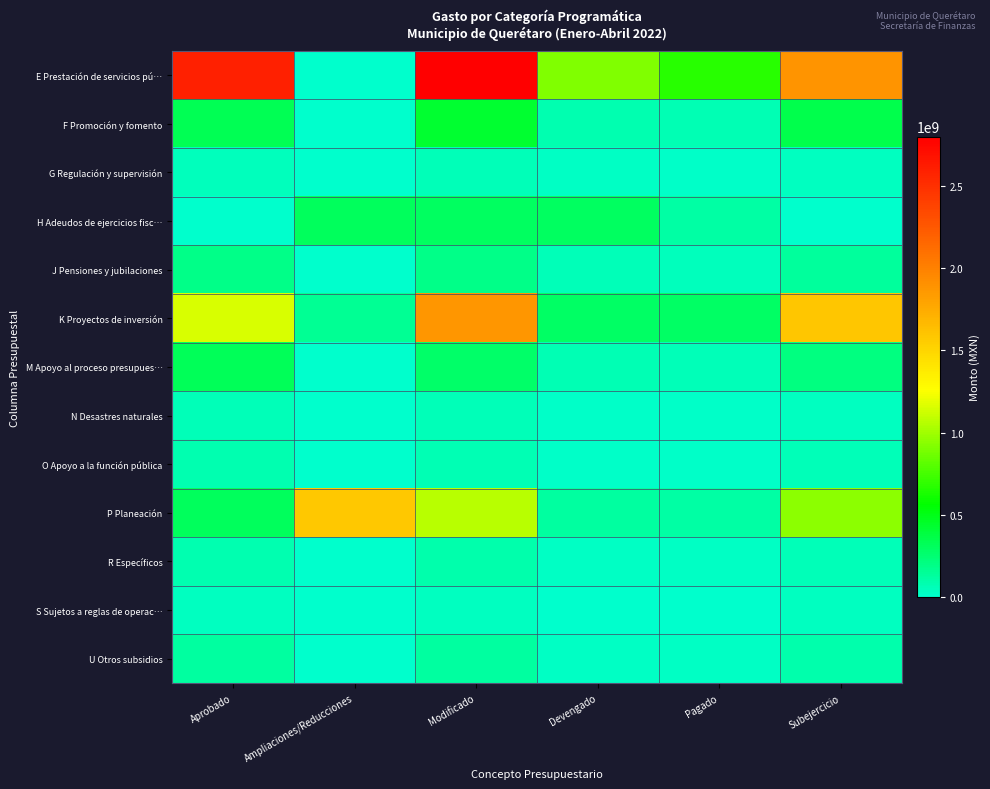

Reading right to left, transcribe all the data shown in this chart.

E Prestación de servicios pú…: Subejercicio=1882285657.8	Pagado=675916398.7	Devengado=917062350.7	Modificado=2799348008.6	Ampliaciones/Reducciones=0.0	Aprobado=2602454790.0
F Promoción y fomento: Subejercicio=353139827.6	Pagado=66002140.2	Devengado=83329571.8	Modificado=436469399.4	Ampliaciones/Reducciones=0.0	Aprobado=335024653.0
G Regulación y supervisión: Subejercicio=40190401.0	Pagado=17817834.5	Devengado=22508558.0	Modificado=62698959.0	Ampliaciones/Reducciones=0.0	Aprobado=53299522.0
H Adeudos de ejercicios fisc…: Subejercicio=379420.8	Pagado=118218195.5	Devengado=302373587.3	Modificado=302753008.1	Ampliaciones/Reducciones=307709857.5	Aprobado=0.0
J Pensiones y jubilaciones: Subejercicio=135807254.8	Pagado=45364933.2	Devengado=56000160.0	Modificado=191807414.8	Ampliaciones/Reducciones=0.0	Aprobado=193062204.0
K Proyectos de inversión: Subejercicio=1586754464.8	Pagado=285414203.9	Devengado=290904036.1	Modificado=1877658500.9	Ampliaciones/Reducciones=162082362.4	Aprobado=1157729254.0
M Apoyo al proceso presupues…: Subejercicio=209819929.5	Pagado=60231405.5	Devengado=68187556.1	Modificado=278007485.6	Ampliaciones/Reducciones=0.0	Aprobado=324792004.0
N Desastres naturales: Subejercicio=42006512.0	Pagado=17208762.4	Devengado=21114438.4	Modificado=63120950.4	Ampliaciones/Reducciones=0.0	Aprobado=55925096.0
O Apoyo a la función pública: Subejercicio=55615412.5	Pagado=14062625.6	Devengado=17976324.2	Modificado=73591736.7	Ampliaciones/Reducciones=0.0	Aprobado=76634860.0
P Planeación: Subejercicio=941237251.2	Pagado=112293841.0	Devengado=128642261.7	Modificado=1069879512.9	Ampliaciones/Reducciones=1585109611.8	Aprobado=306859954.0
R Específicos: Subejercicio=58753179.0	Pagado=24731512.0	Devengado=29012481.7	Modificado=87765660.7	Ampliaciones/Reducciones=0.0	Aprobado=84965528.0
S Sujetos a reglas de operac…: Subejercicio=34408682.4	Pagado=2345844.9	Devengado=2861781.1	Modificado=37270463.5	Ampliaciones/Reducciones=0.0	Aprobado=35177854.0
U Otros subsidios: Subejercicio=96047951.9	Pagado=24602199.5	Devengado=28482779.4	Modificado=124530731.3	Ampliaciones/Reducciones=0.0	Aprobado=124074281.0